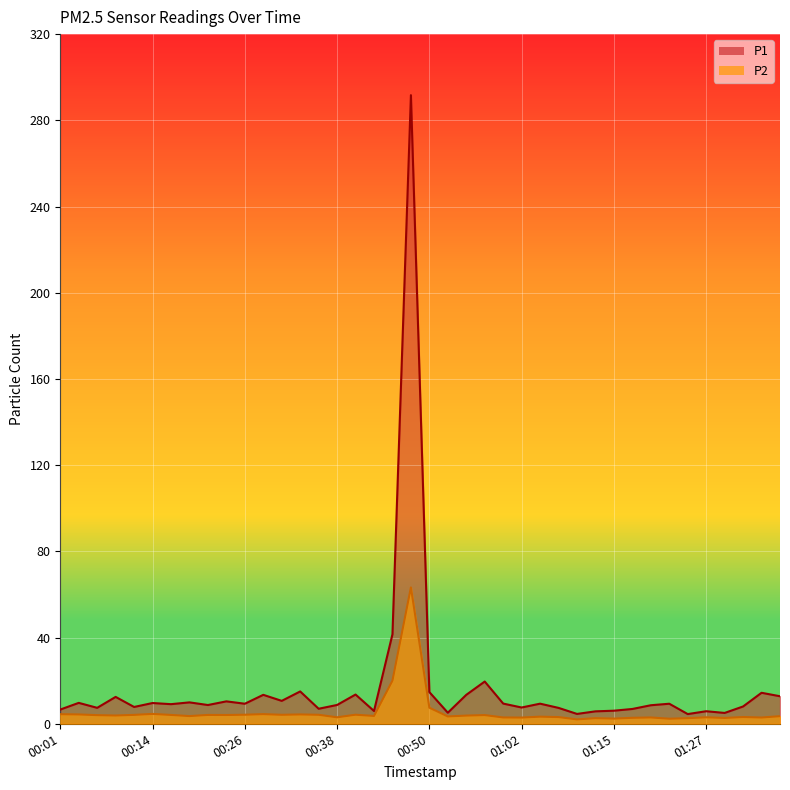

Reading left to right, list all the values displayed in this chart.

P1: 6.6	9.7	7.4	12.5	7.8	9.6	9.1	9.9	8.7	10.4	9.3	13.4	10.6	15.0	7.0	8.7	13.6	5.9	41.5	291.7	14.7	5.1	13.4	19.6	9.4	7.5	9.3	7.4	4.6	5.8	6.1	6.9	8.6	9.3	4.5	5.8	5.0	8.0	14.4	12.8
P2: 4.4	4.3	4.0	3.8	4.1	4.6	4.1	3.6	4.1	4.1	4.2	4.5	4.2	4.3	4.2	3.0	4.2	3.6	20.0	63.3	7.5	3.4	3.8	4.0	2.9	2.9	3.3	3.1	2.0	2.6	2.4	2.8	2.9	2.4	2.6	3.0	2.7	3.1	2.9	3.5